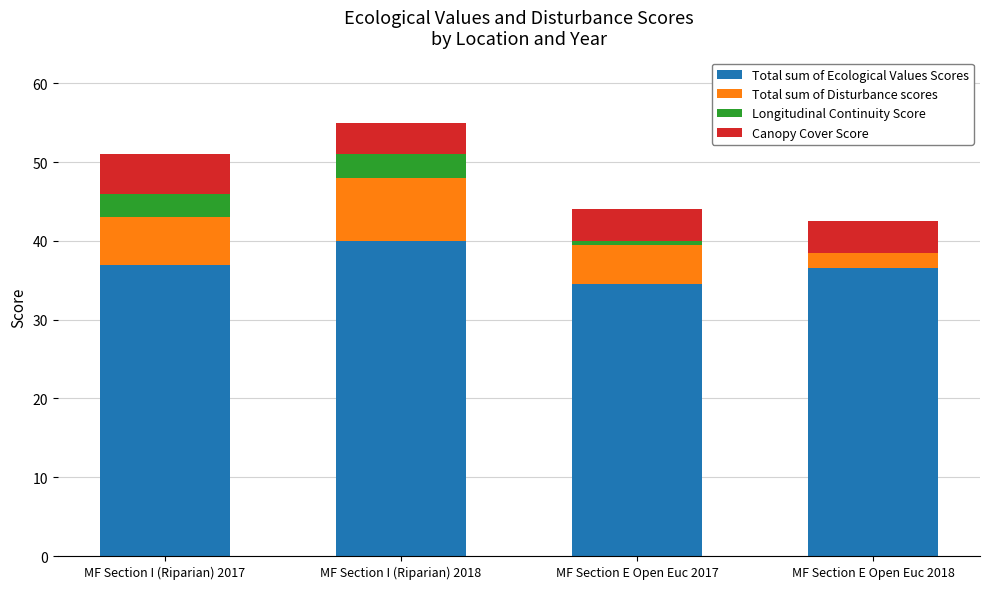

What is the total value across all series at MF Section I (Riparian) 2017?

51.0